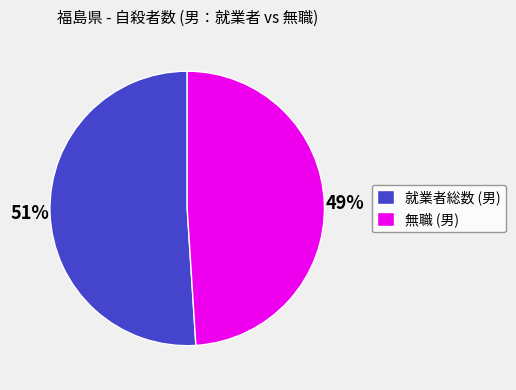

Is it true that 無職 (男) is 38% of the pie?

False